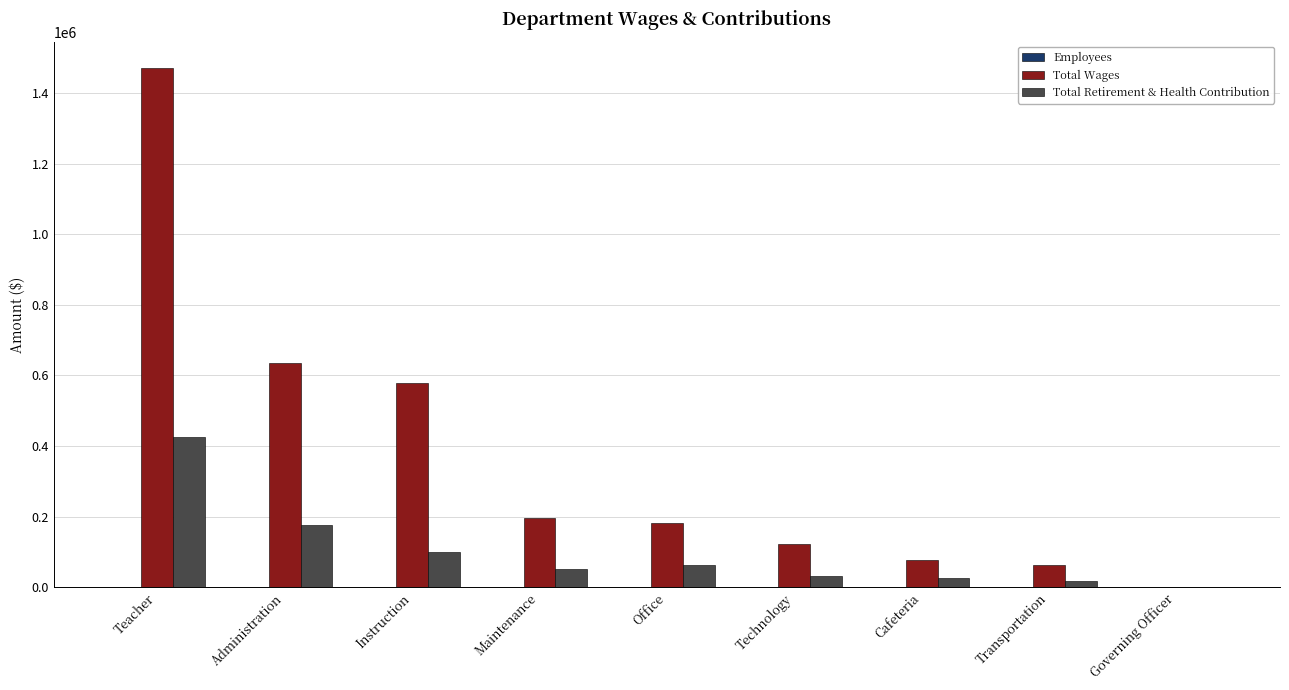

Are the bars grouped side by side (vs. stacked)?

Yes